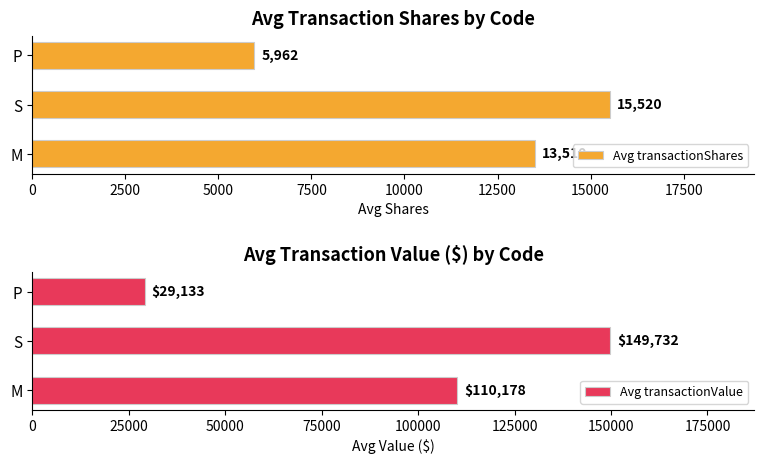

What is the smallest value displayed?

5962